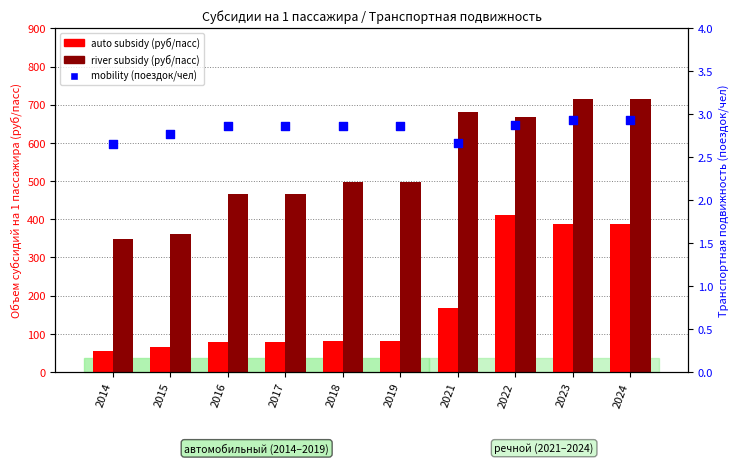

Which series reaches the minimum Y coordinate?

Transport mobility (поездок/чел)